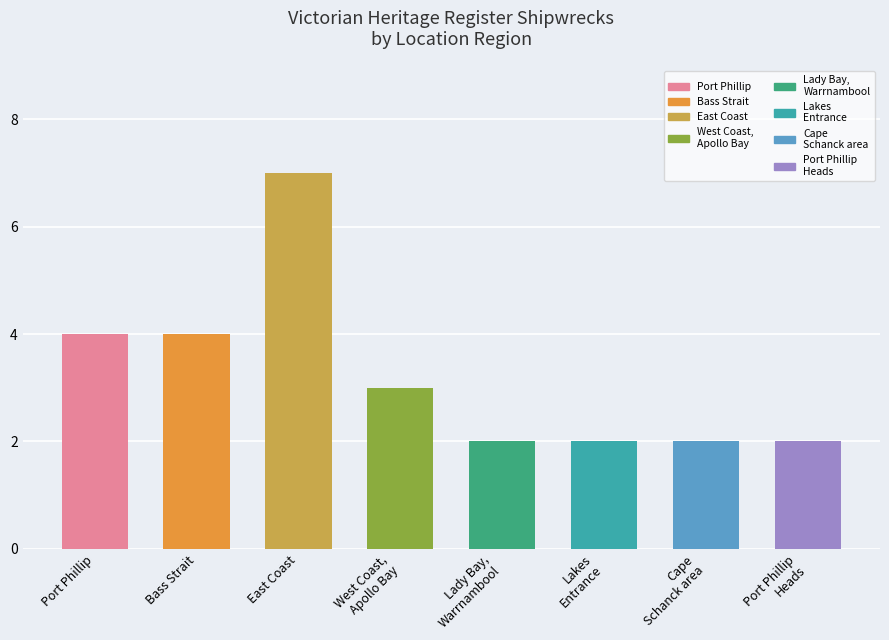

Are the bars horizontal?

No